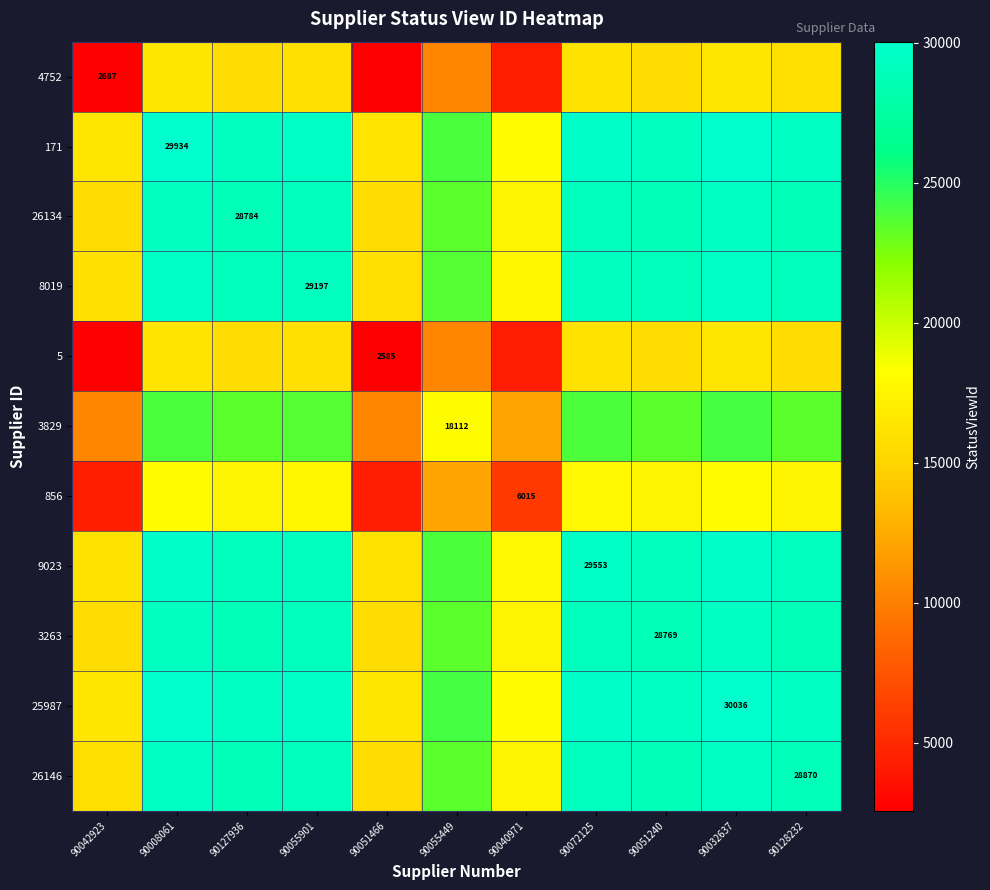

The value of 26134 at 90055449 is 30566.9. True or false?

False